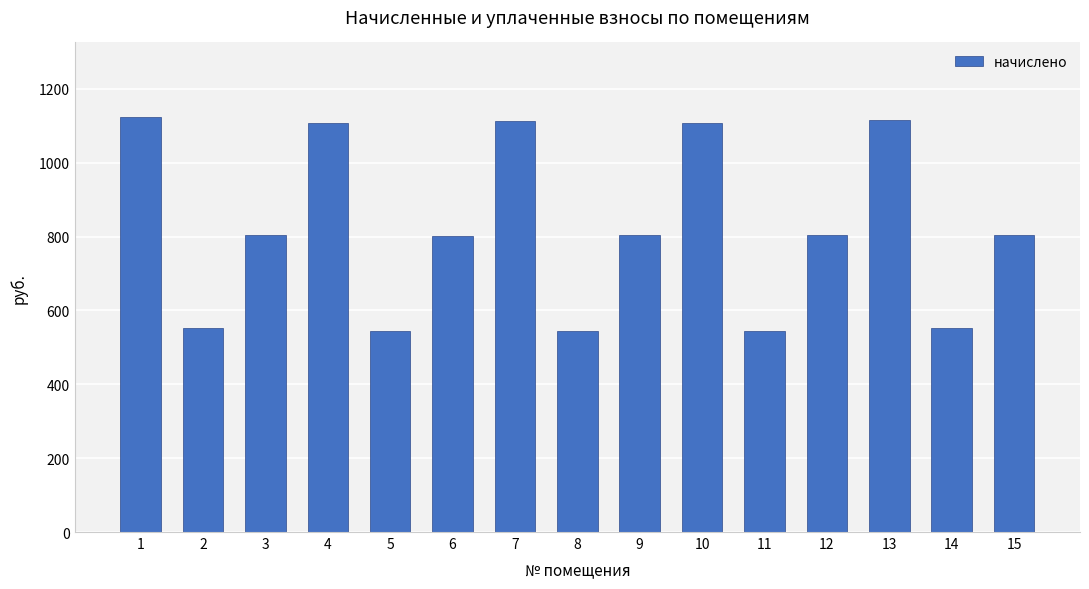

What value does the data have at 10?

1109.0